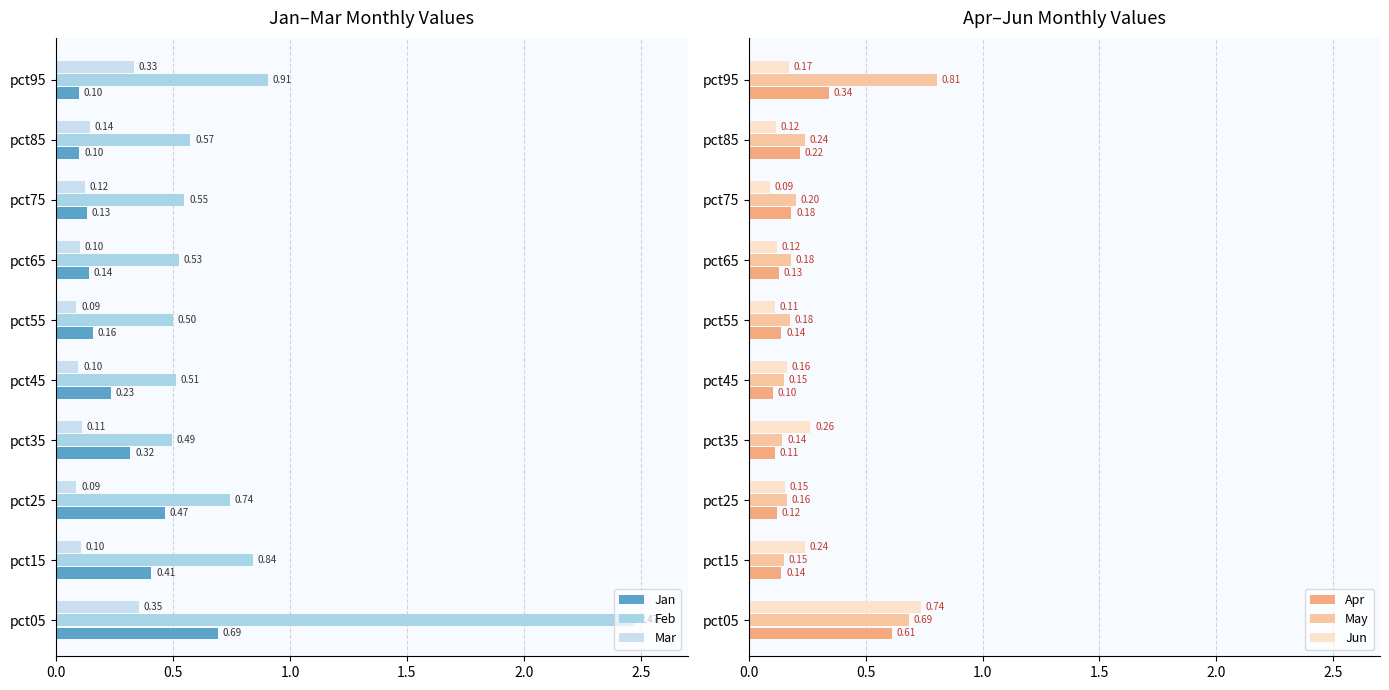

What is the difference between the maximum and minimum values in the Apr series?

0.5